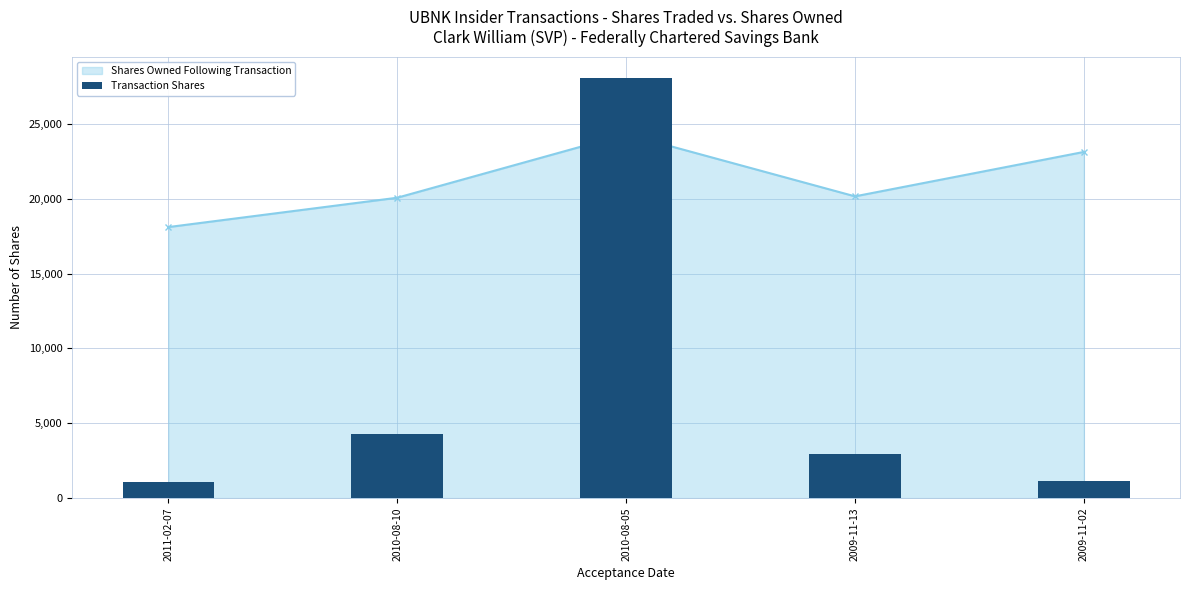

At which category does the chart reach its peak across all series?

2010-08-05